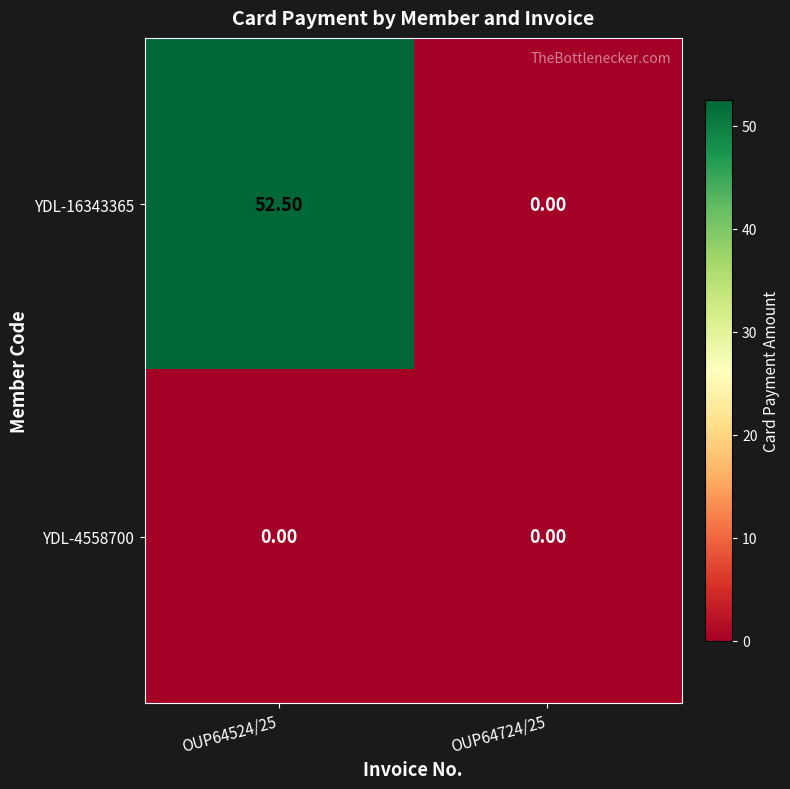

At OUP64524/25, list the series in order from smallest to largest.

YDL-4558700, YDL-16343365